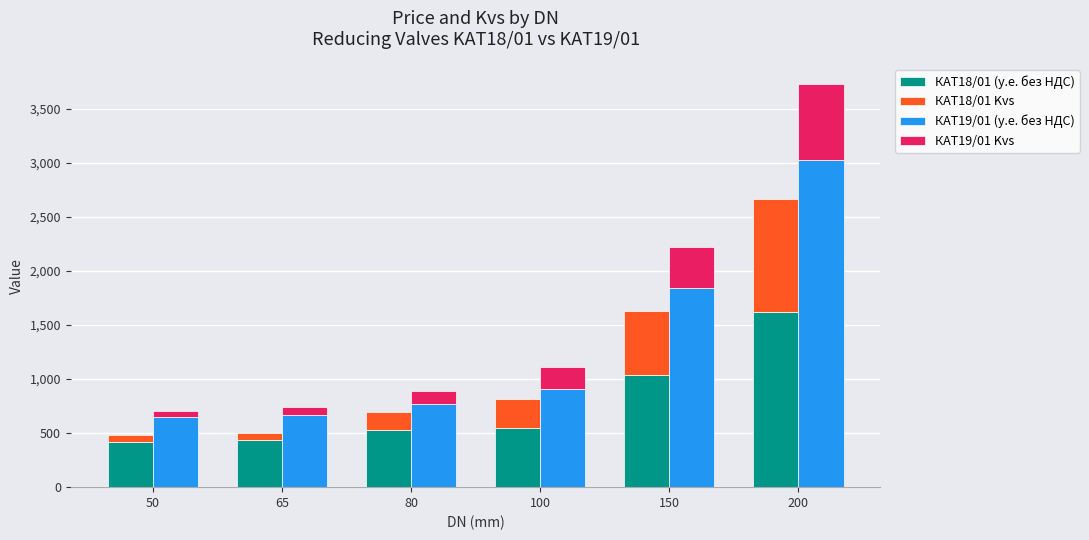

Between 200 and 65, which is larger?

200